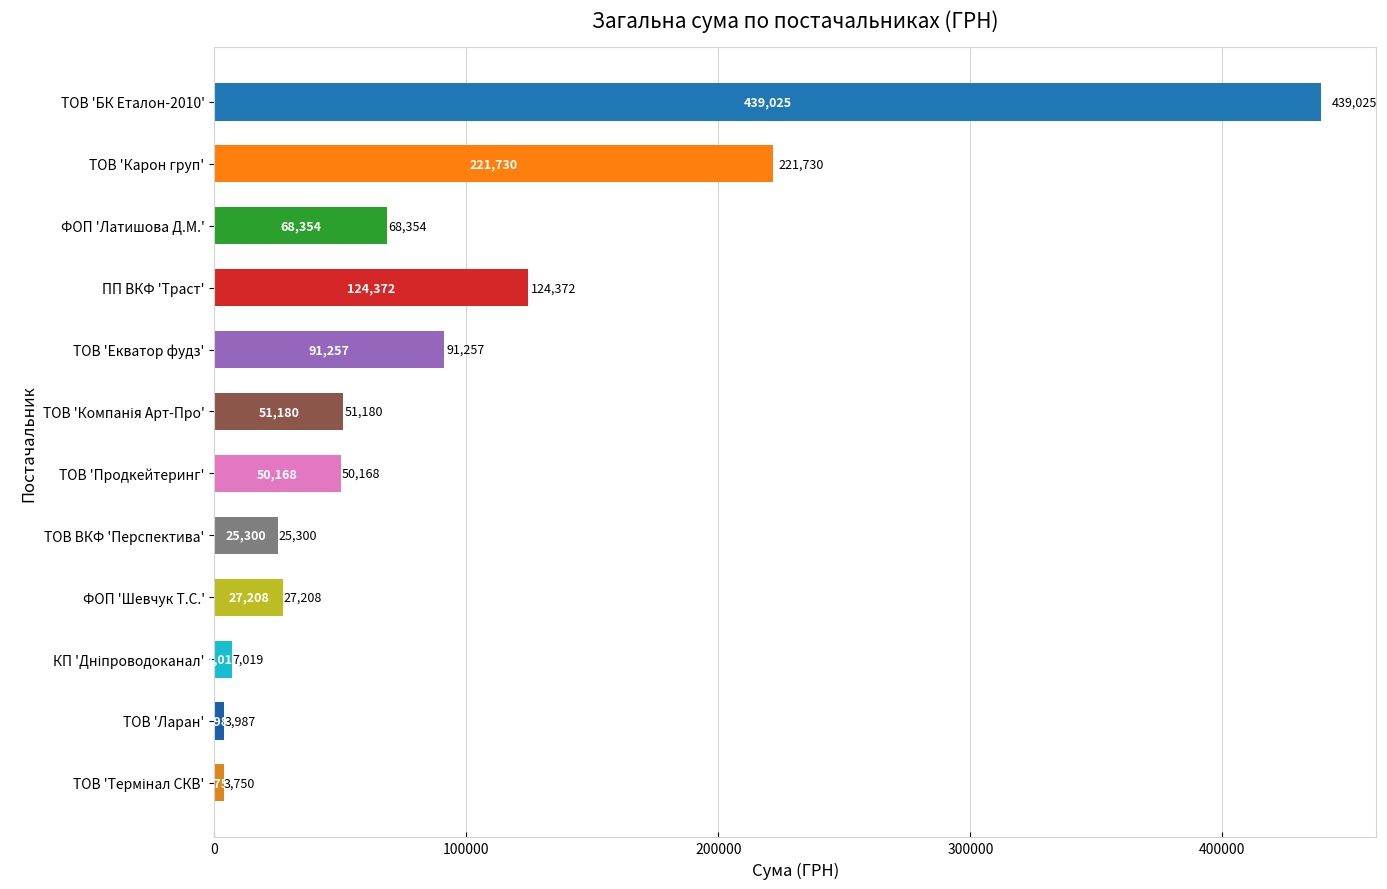

Does the chart contain stacked bars?

No